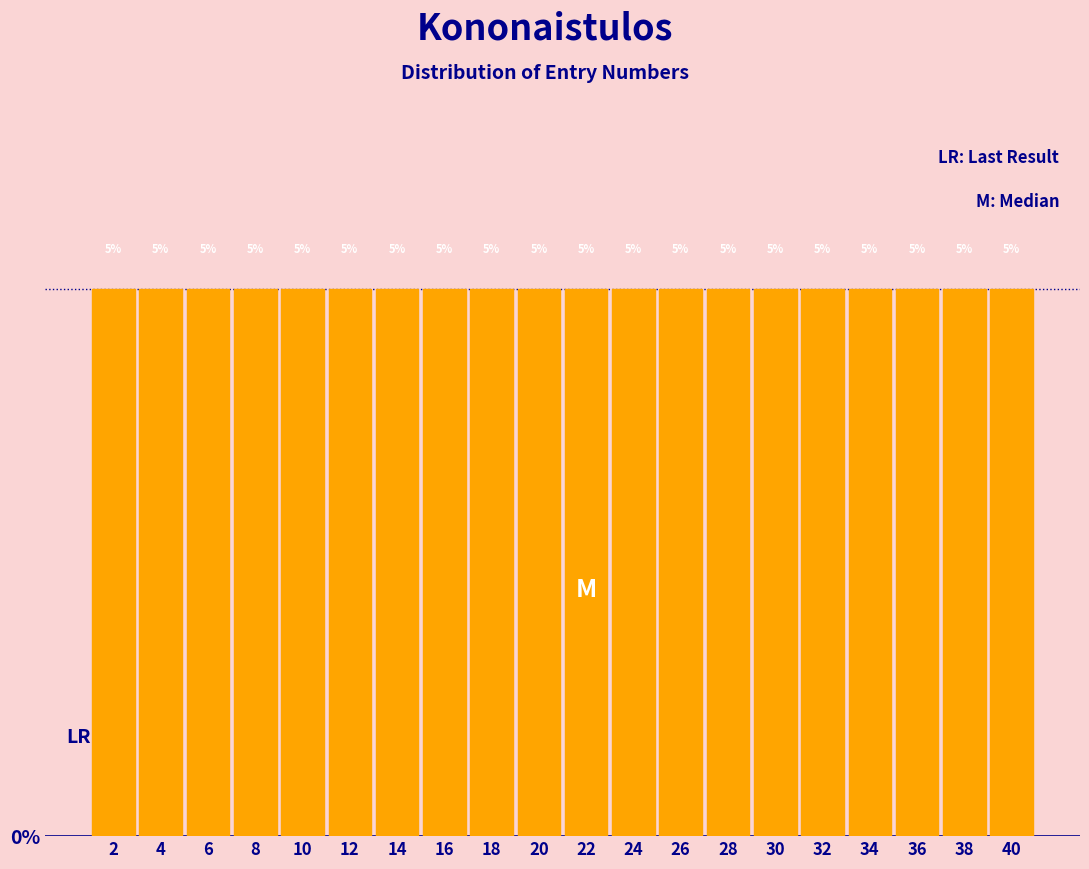

Reading left to right, transcribe this chart: for each bar, give the range it covers on the x-axis and its height.

1 to 3: 5
3 to 5: 5
5 to 7: 5
7 to 9: 5
9 to 11: 5
11 to 13: 5
13 to 15: 5
15 to 17: 5
17 to 19: 5
19 to 21: 5
21 to 23: 5
23 to 25: 5
25 to 27: 5
27 to 29: 5
29 to 31: 5
31 to 33: 5
33 to 35: 5
35 to 37: 5
37 to 39: 5
39 to 41: 5